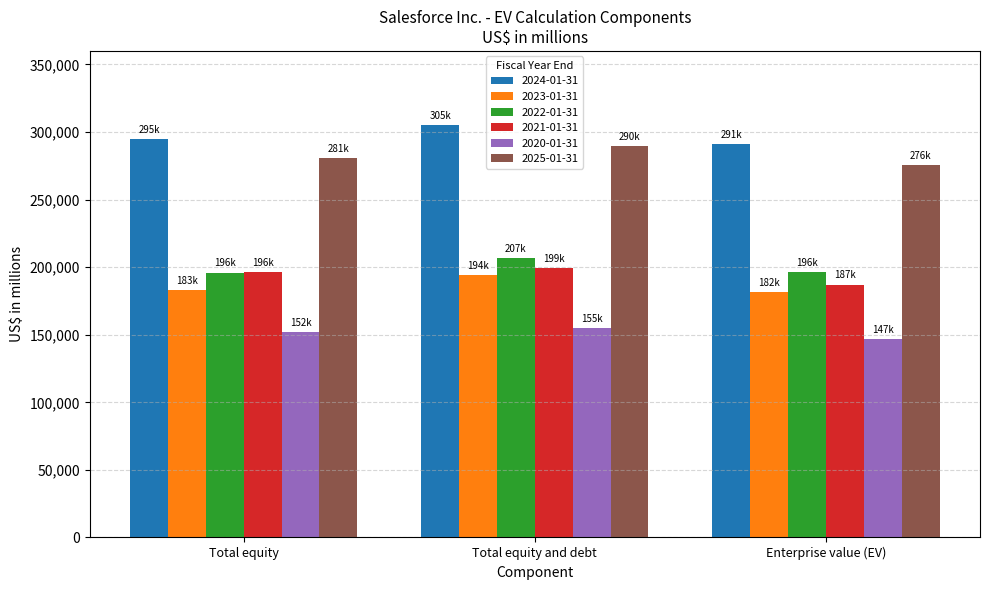

Which series has the largest total across all categories?

2024-01-31